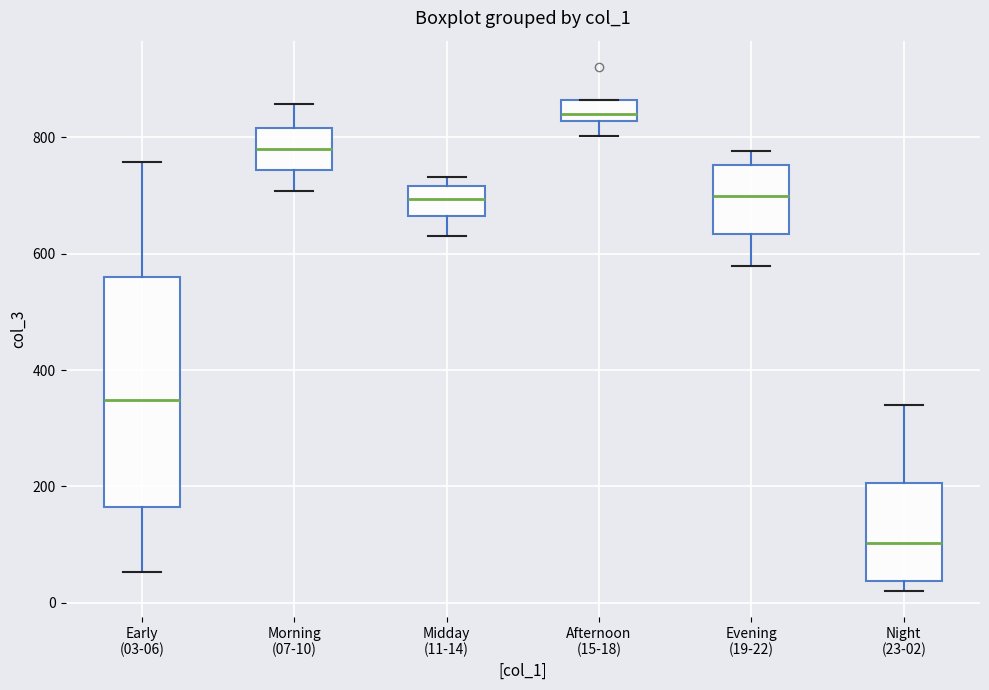

Reading left to right, transcribe this box plot: for each box, give where its median line is, the range the box spans, and where its two whiskers end, as read against the y-axis. The values are not printed on the chart, so give them approximately, as read against the axis.

Early (03-06): median 340, box 160 to 560, whiskers 60 to 760
Morning (07-10): median 780, box 740 to 820, whiskers 700 to 860
Midday (11-14): median 700, box 660 to 720, whiskers 640 to 740
Afternoon (15-18): median 840, box 820 to 860, whiskers 800 to 860
Evening (19-22): median 700, box 640 to 760, whiskers 580 to 780
Night (23-02): median 100, box 40 to 200, whiskers 20 to 340